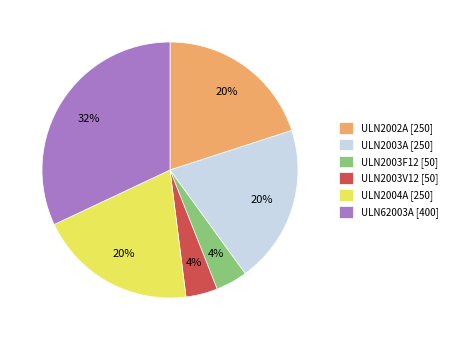

Do ULN62003A [400] and ULN2002A [250] together represent more than half of the pie?

Yes